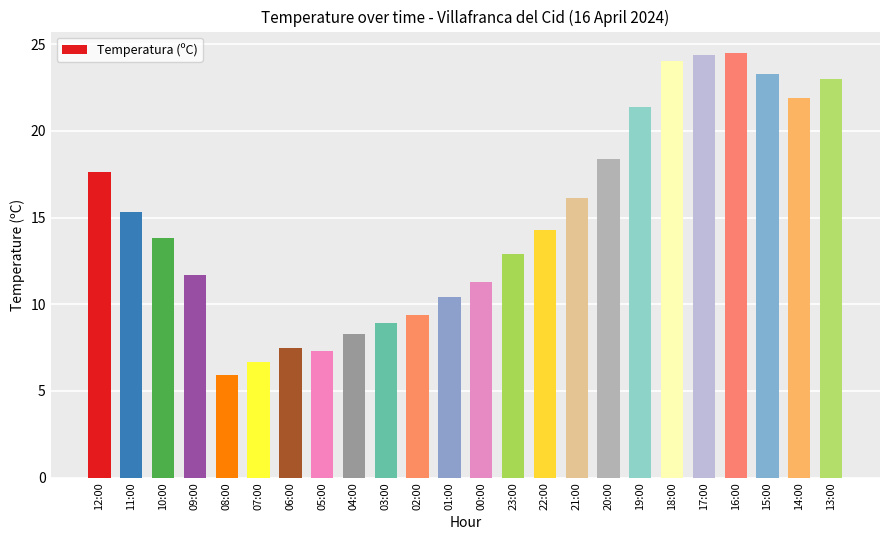

What is the label of the 9th bar from the right?

21:00